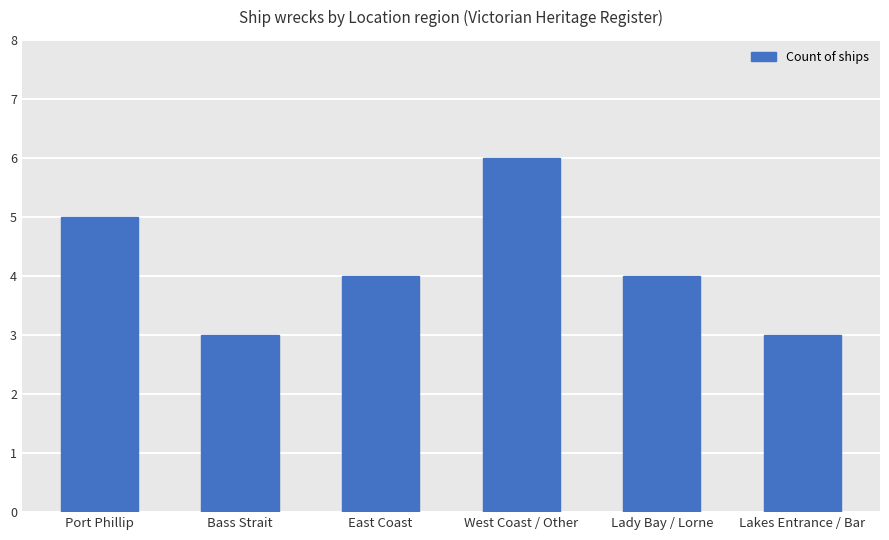

Between East Coast and Lakes Entrance / Bar, which is larger?

East Coast